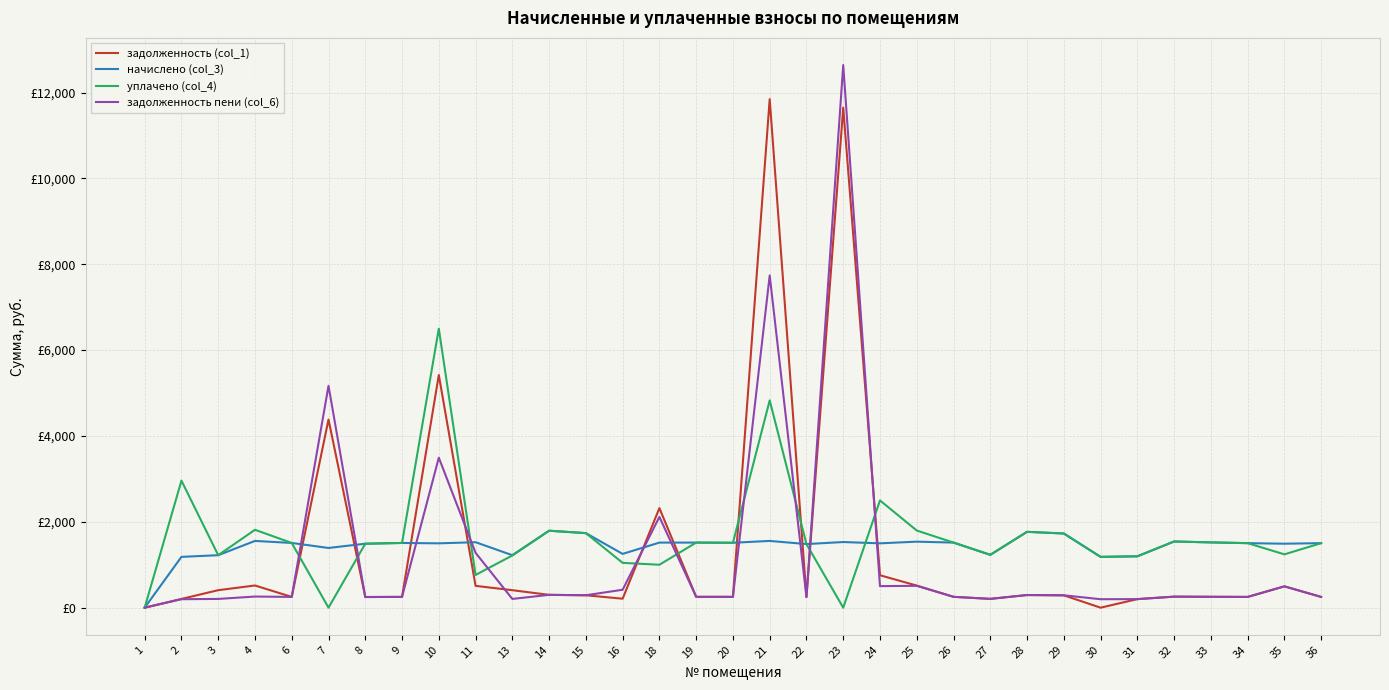

True or false: задолженность (col_1) has more than 2 points higher than both neighbors.

True